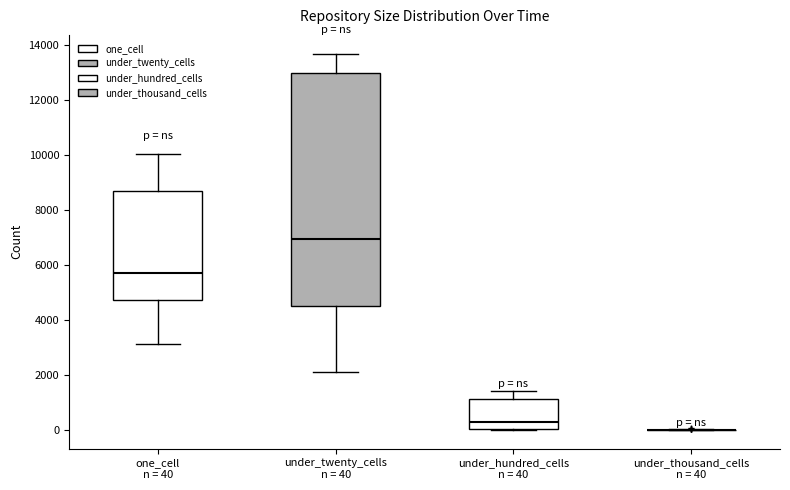

Where is the lower edge of the box for one_cell n = 40 on the y-axis? The values are not printed on the chart, so give them approximately, as read against the axis.

4800